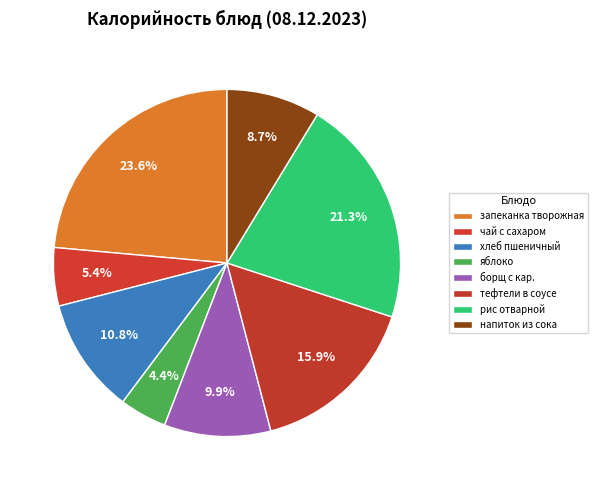

How many segments does this pie chart have?

8